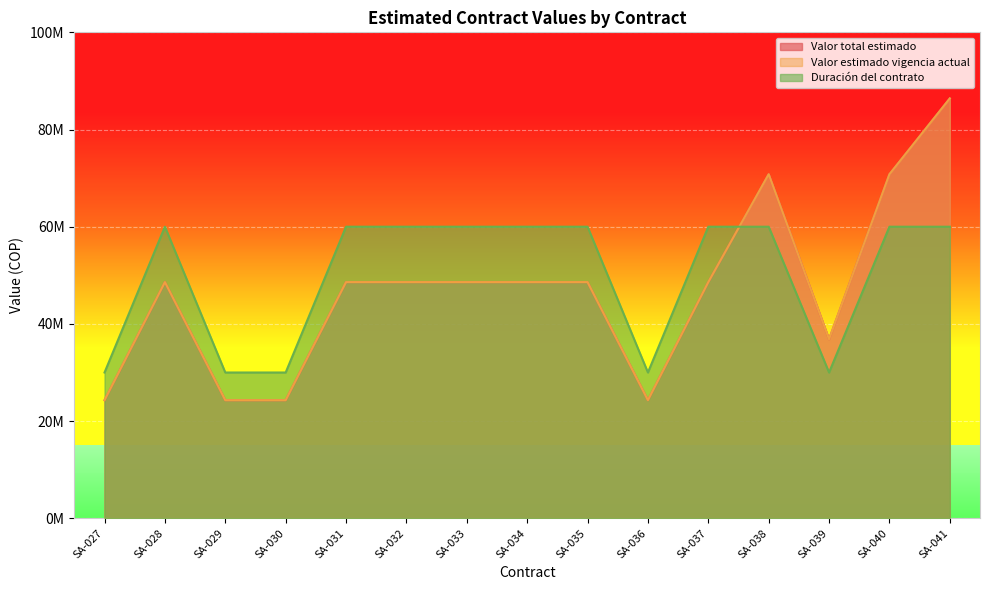

List the series in order of their peak value, highest first.

Valor total estimado, Valor estimado vigencia actual, Duración del contrato